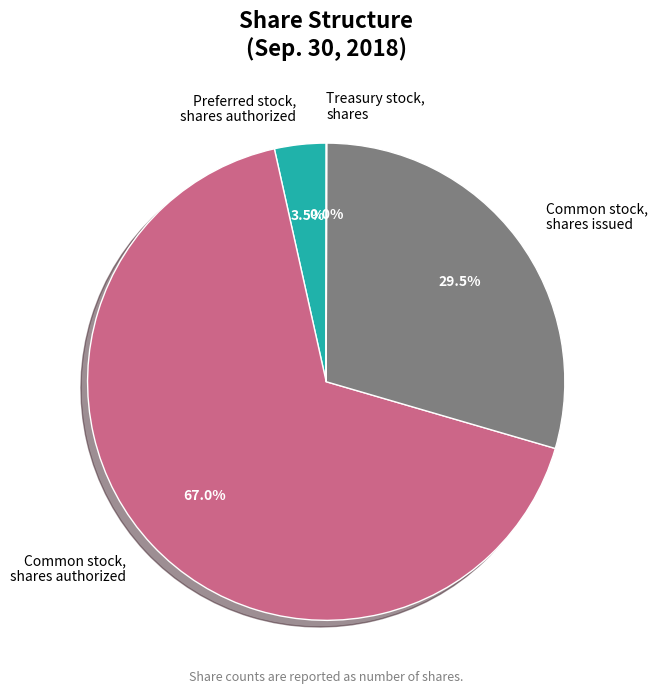

To the nearest percent, what is the average slice percentage?

25%